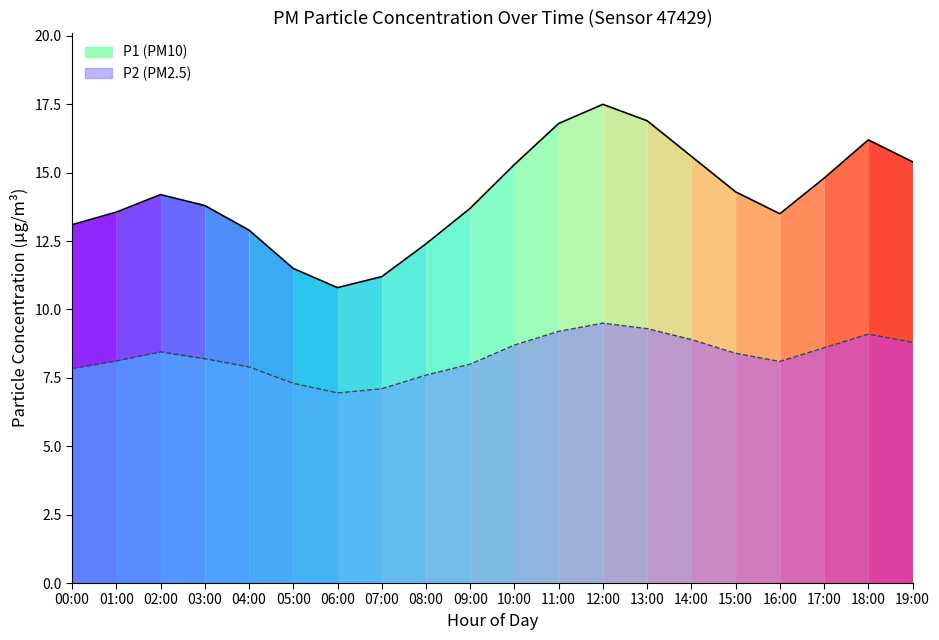

At which label does P2 first exceed 8?

01:00